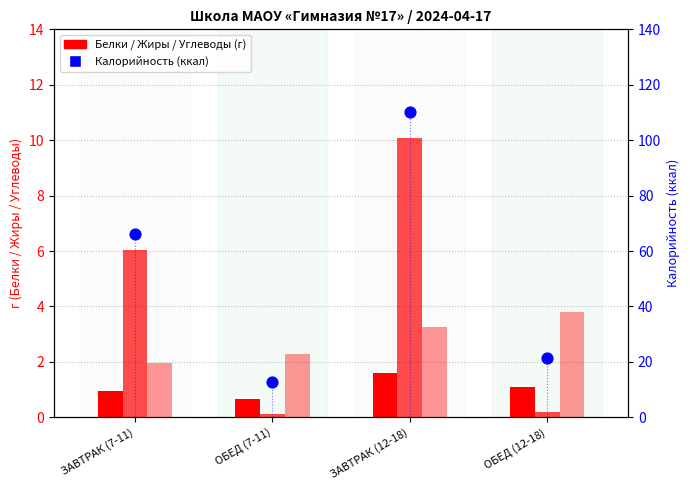

Which series contains the lowest Y value?

Жиры